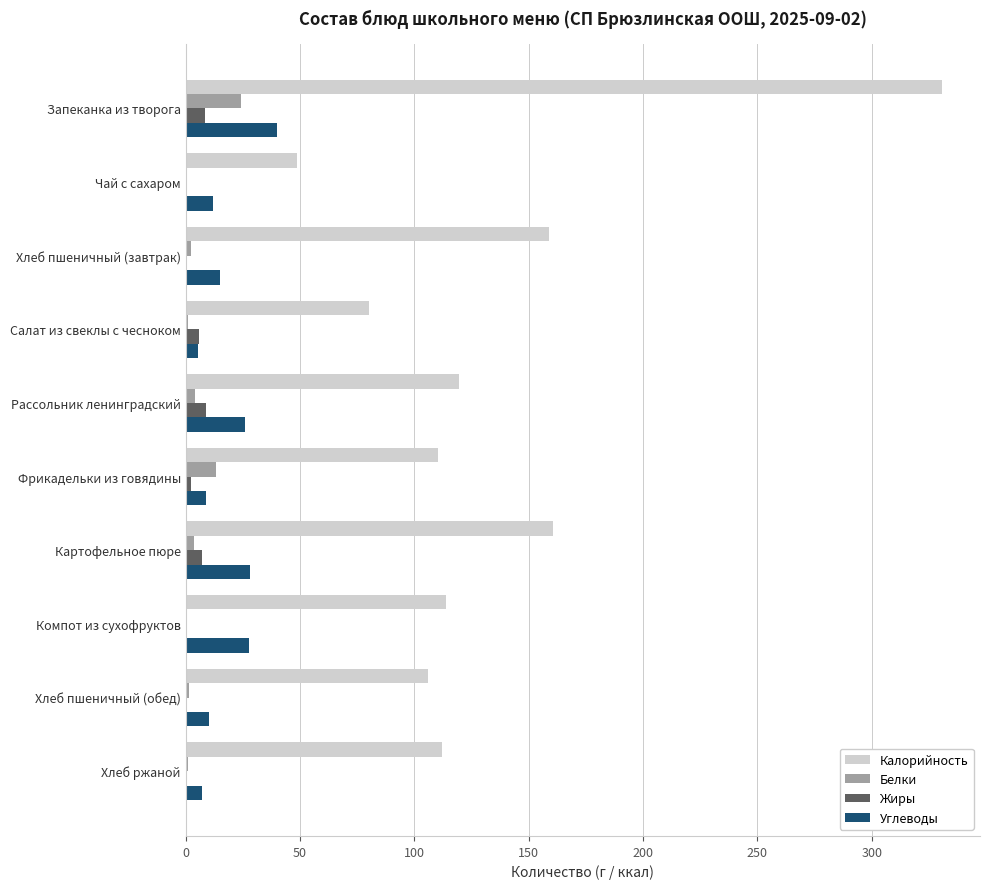

Between Запеканка из творога and Фрикадельки из говядины, which series saw the biggest shift?

Калорийность